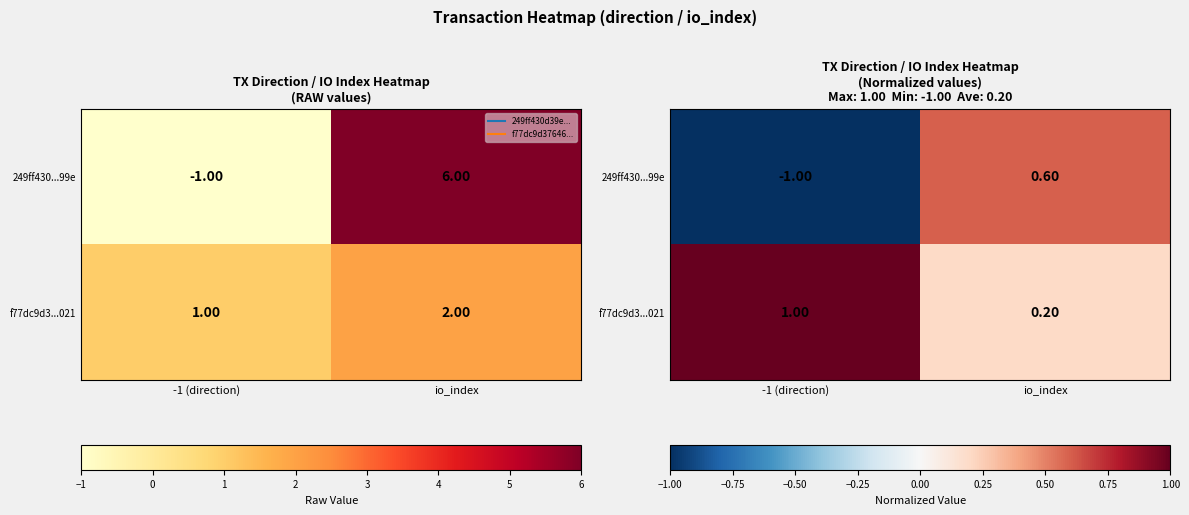

The f77dc9d3...021 series shows 0.3 at io_index. True or false?

False